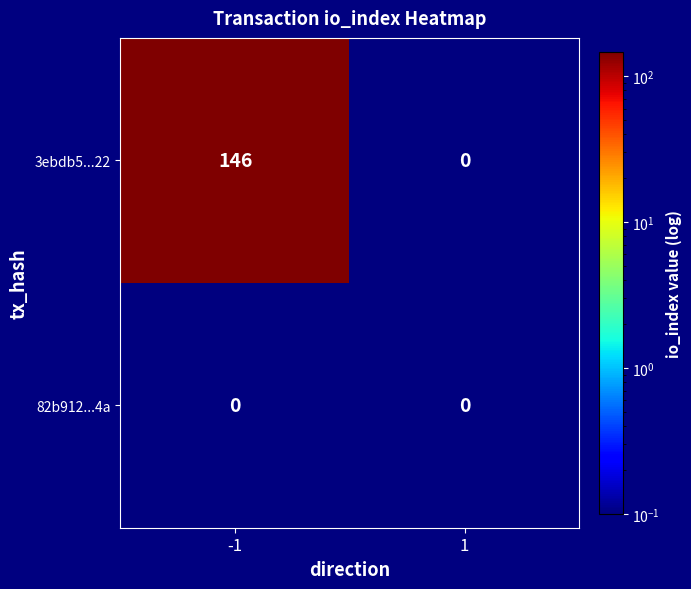

Which series has the widest spread of values?

3ebdb5...22